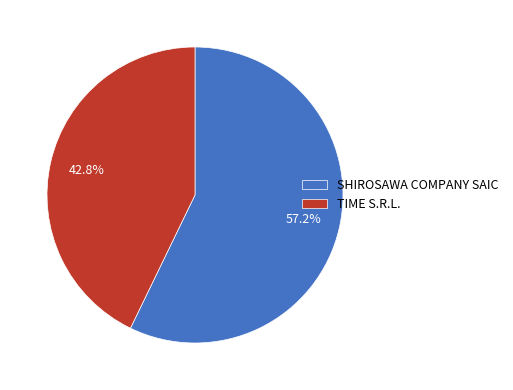

What percentage is the TIME S.R.L. slice, to the nearest percent?

43%